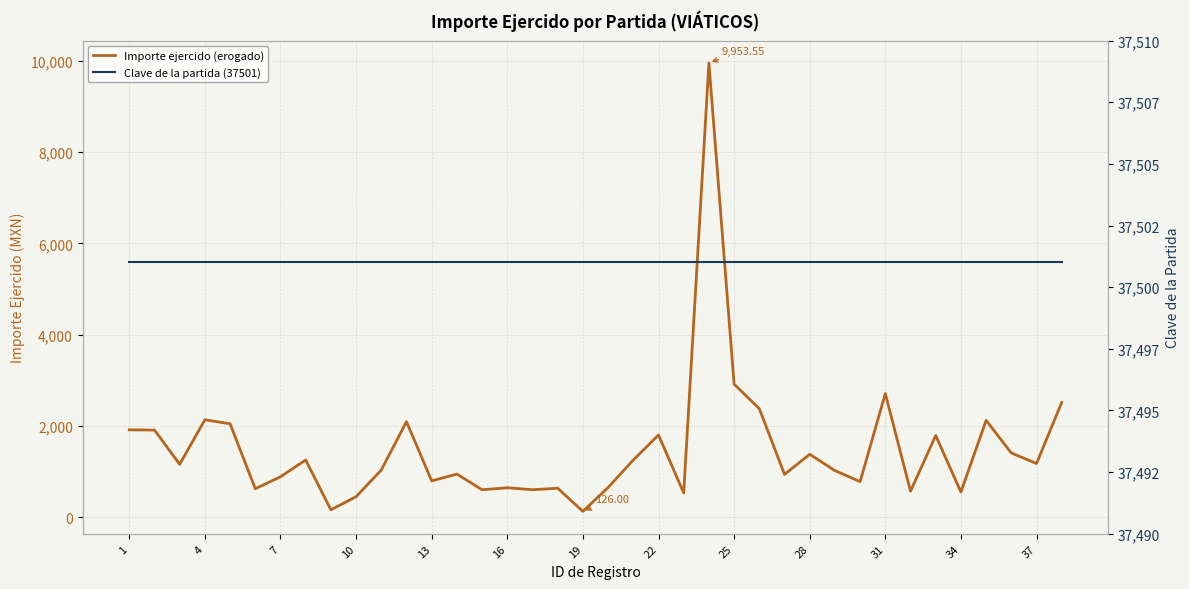

How many categories are shown in the chart?

38